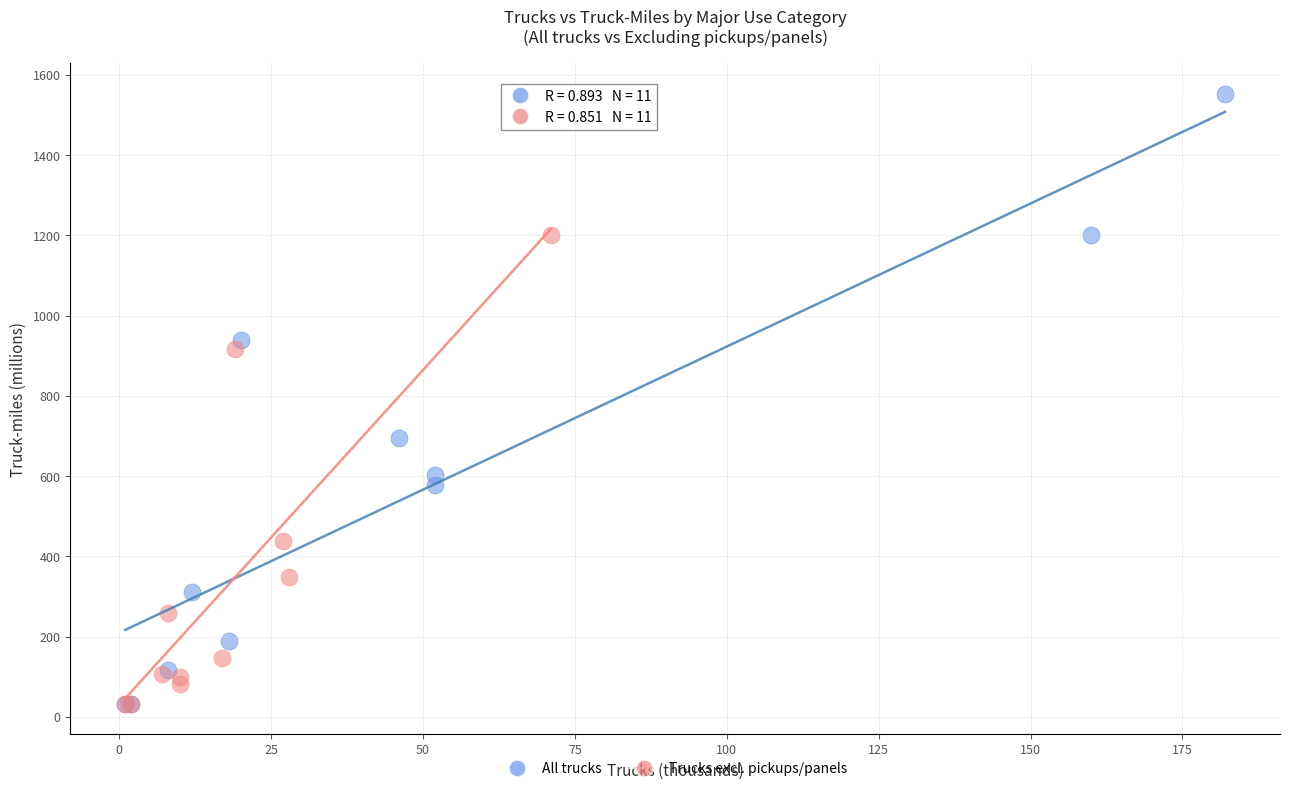

Which series has the widest spread of Y values?

All trucks